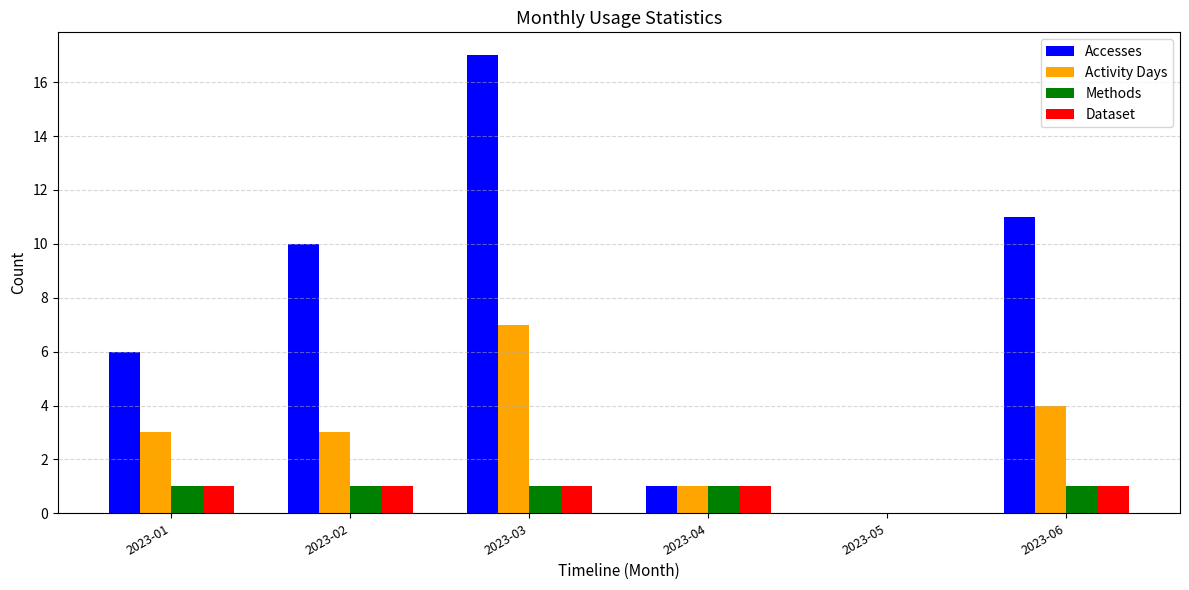

What is the sum of all Accesses values?

45